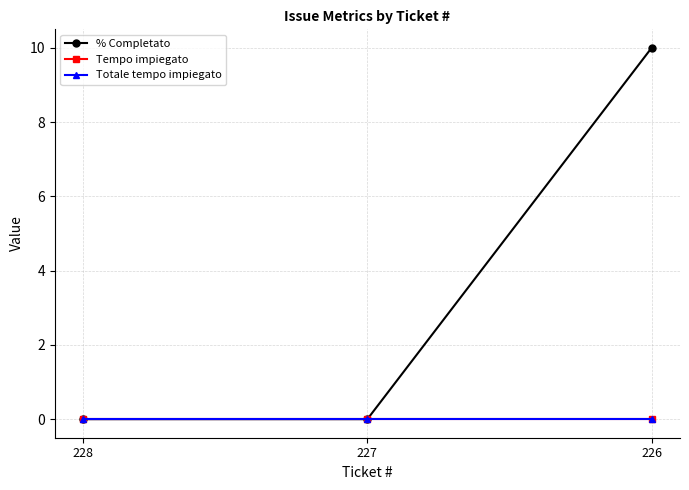

Which series has the largest total across all categories?

% Completato